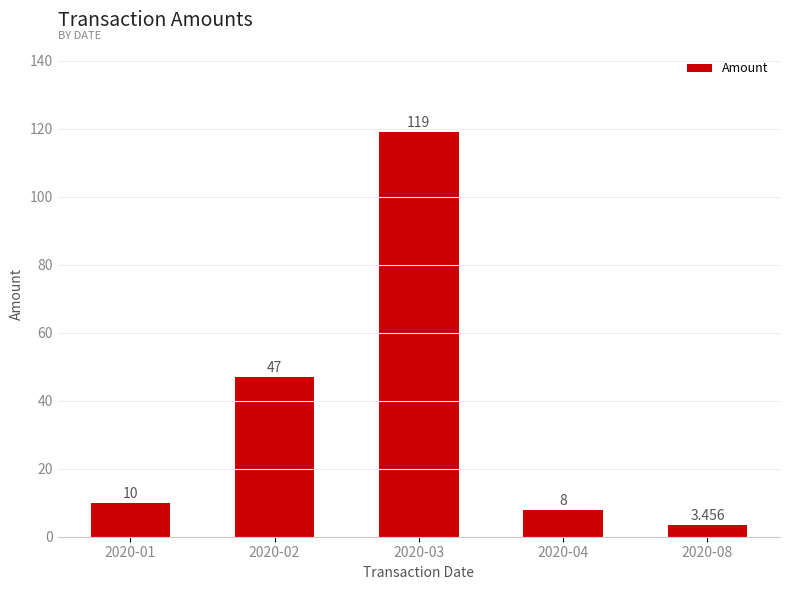

List the labels in order of value, smallest first.

2020-08, 2020-04, 2020-01, 2020-02, 2020-03